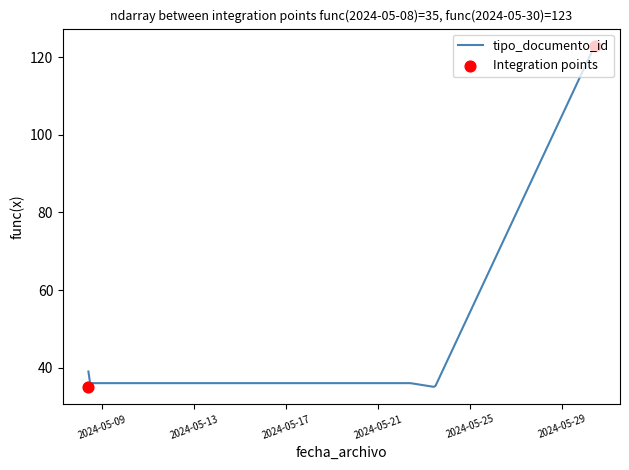

What is the lowest value of the tipo_documento_id series?

35.0